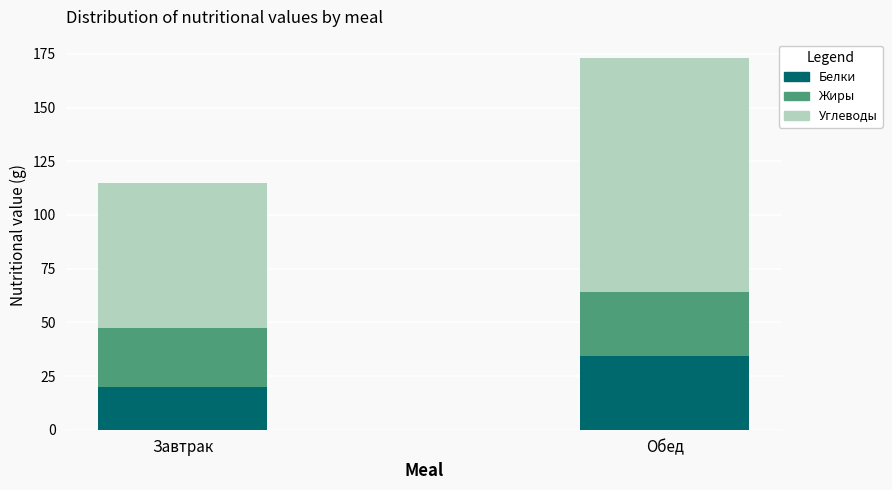

What is the sum of the Белки values at Обед and Завтрак?

53.8